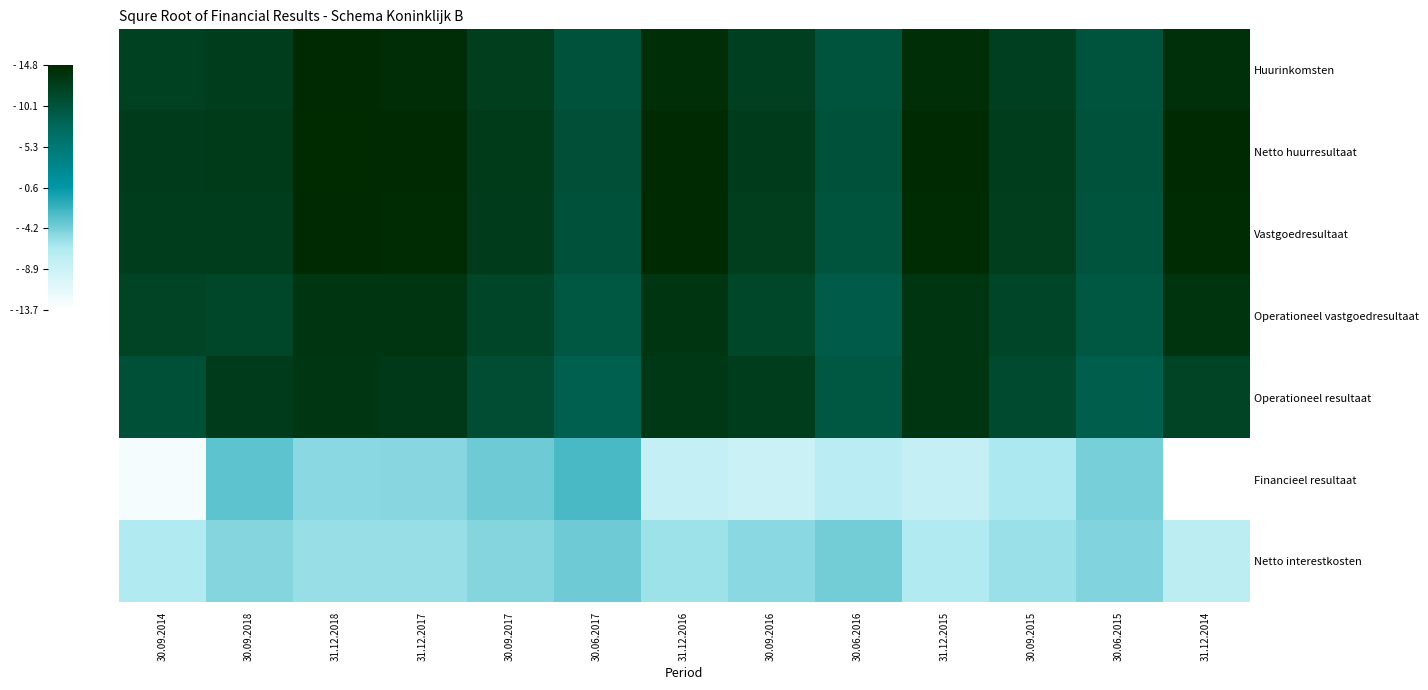

At which category does the chart reach its peak across all series?

31.12.2018